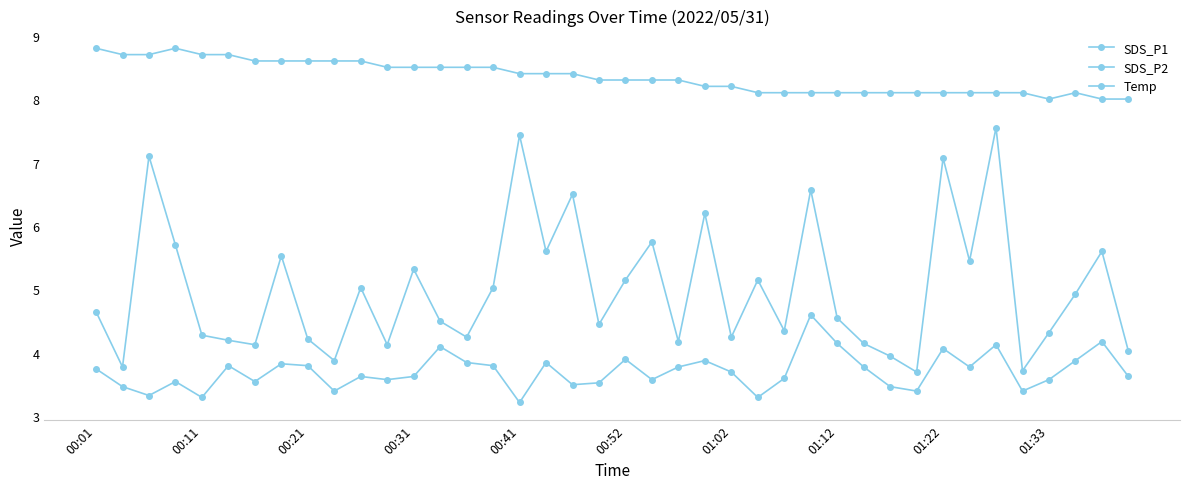

Is this an area chart (filled region under the line)?

No